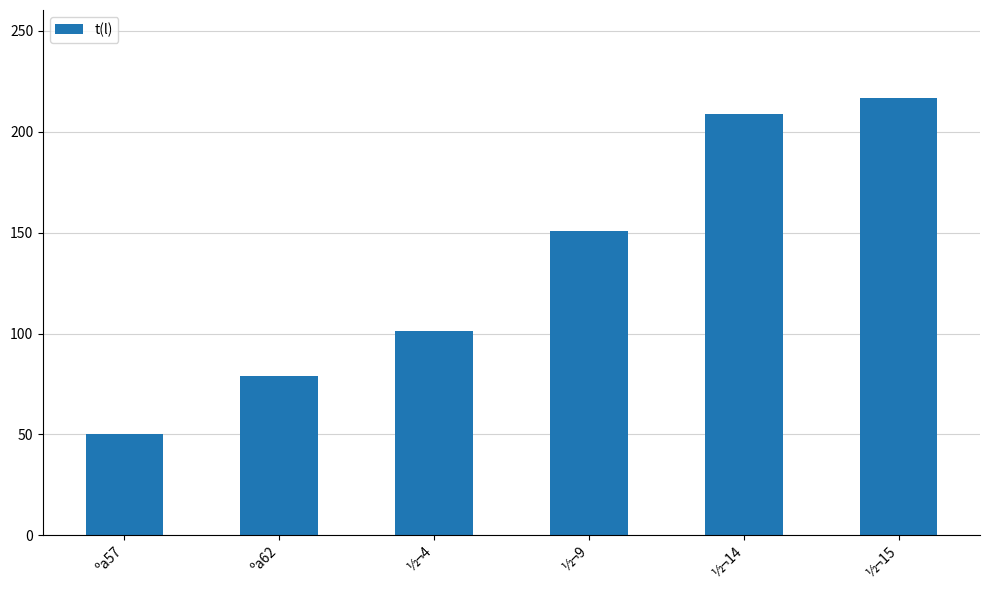

How many series are shown in this chart?

1